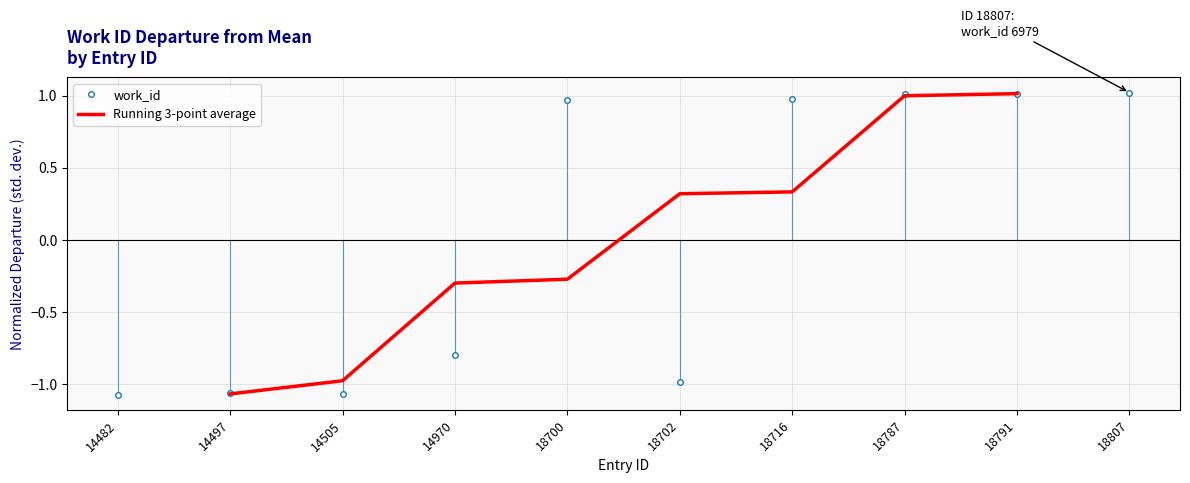

How many values are below zero?

5